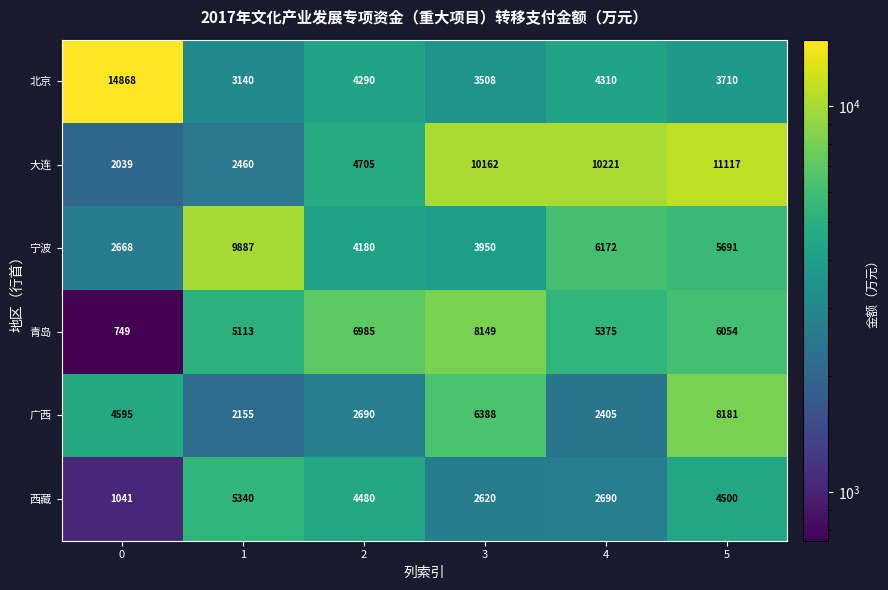

What is the approximate value of 广西 at 2?

2690